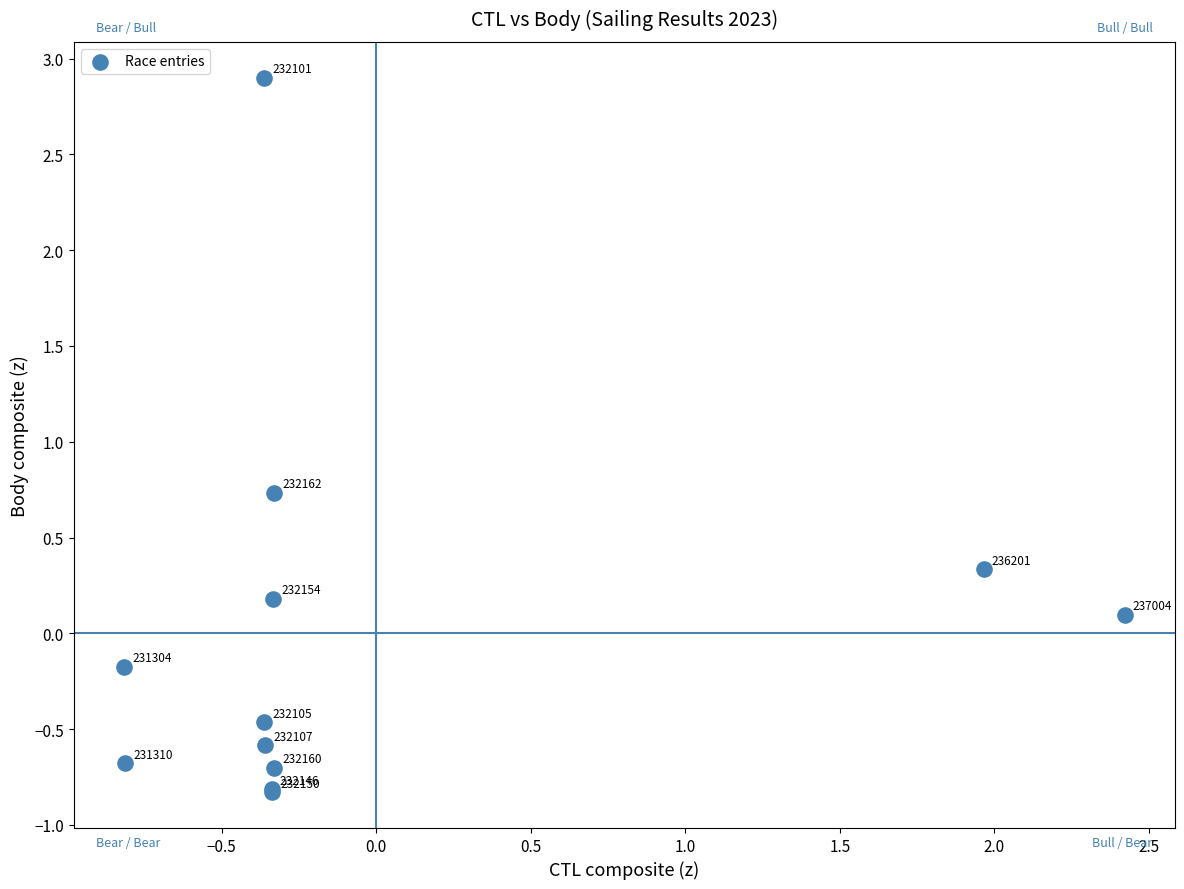

What Y value in the scatter plot is closest to 1?

0.7